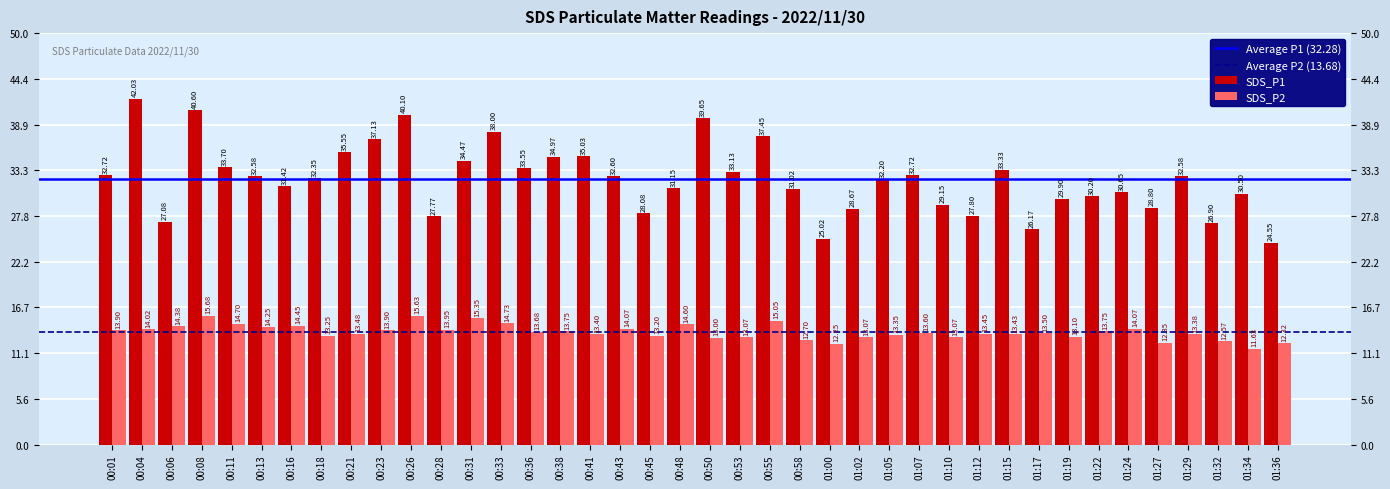

At which label does SDS_P2 first exceed 13?

00:01